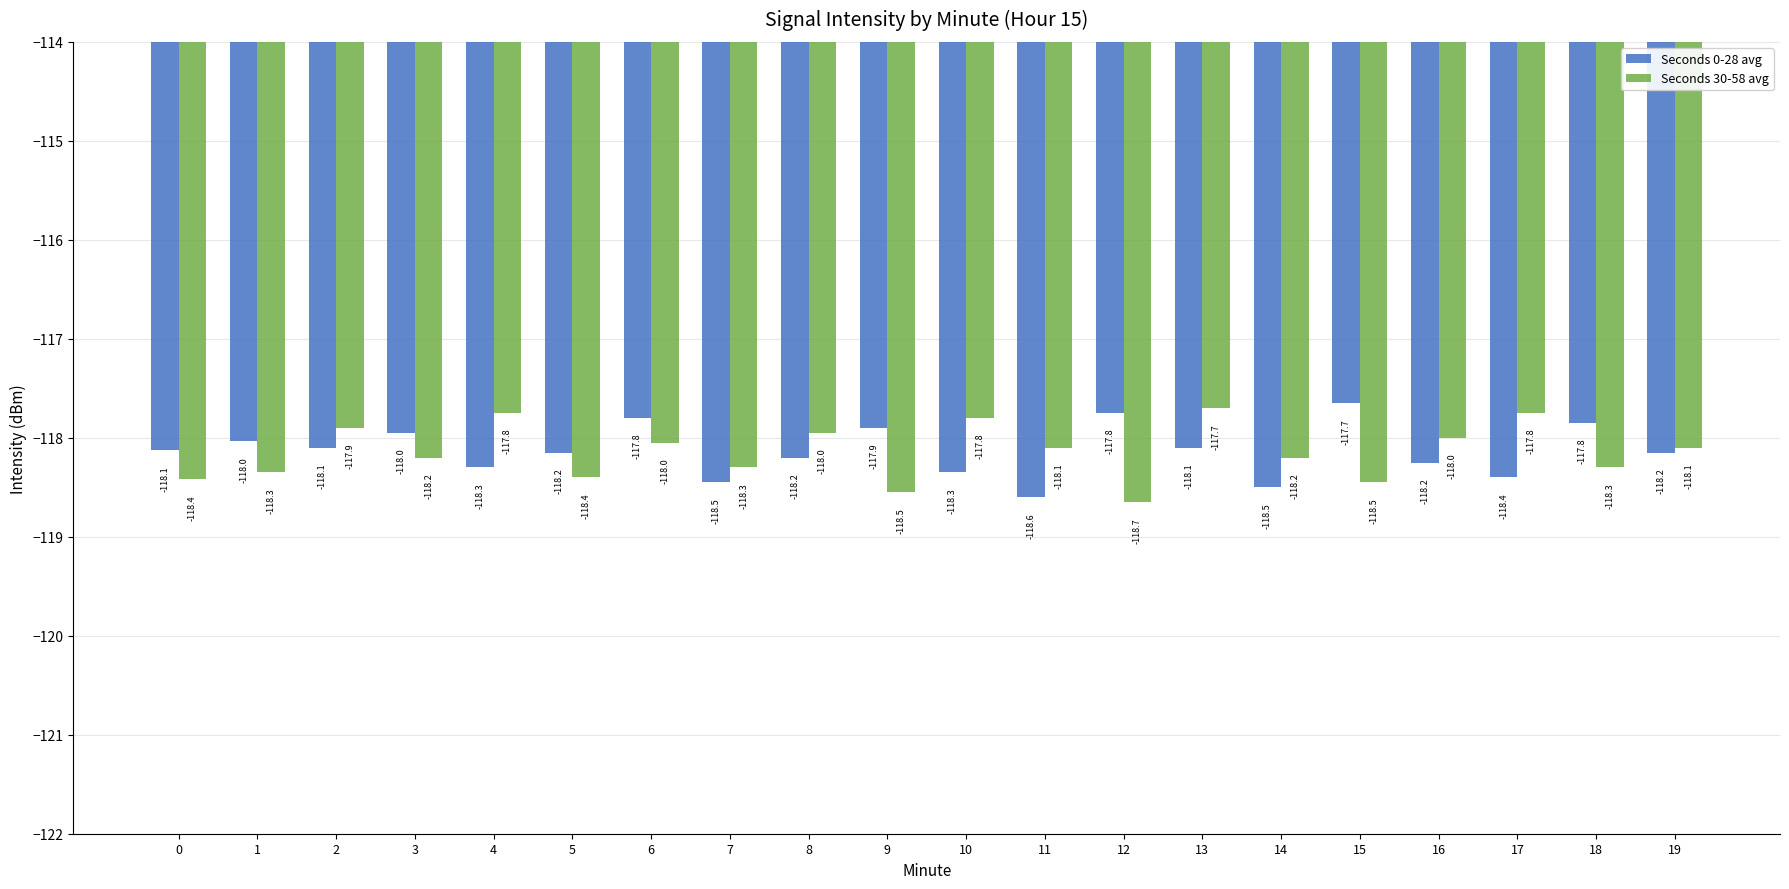

Between 1 and 9, which series saw the biggest shift?

Seconds 30-58 avg